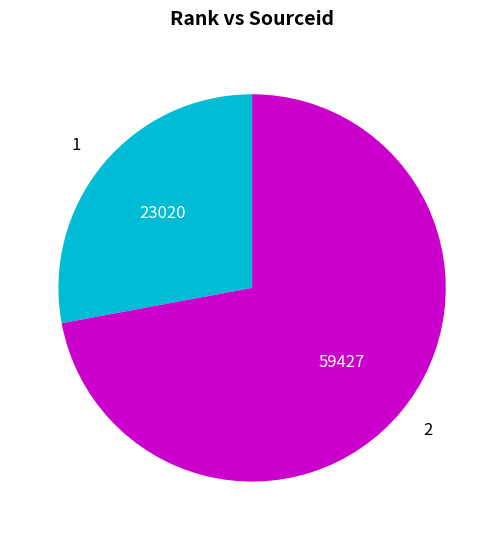

Between 1 and 2, which is larger?

2